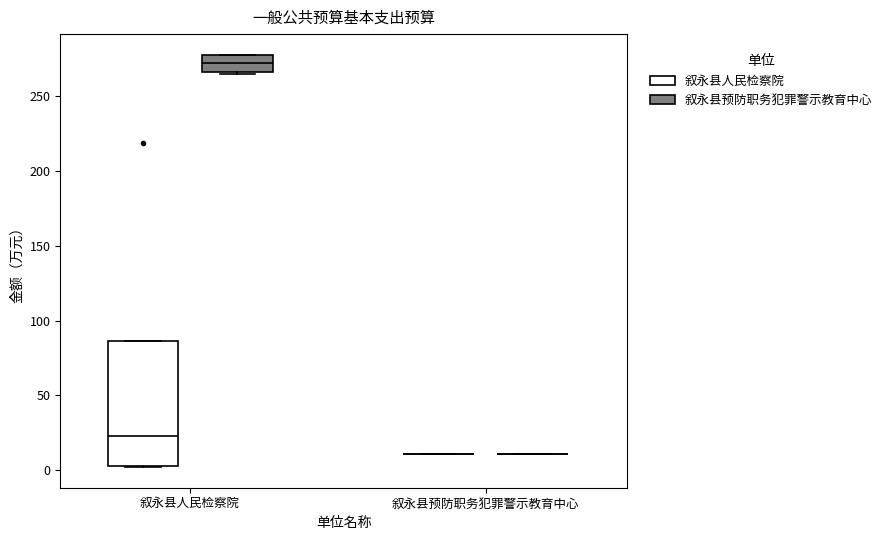

Reading left to right, read every box against the y-axis: the position of its median line, the range the box covers, and the ends of its whiskers. The values are not printed on the chart, so give them approximately, as read against the axis.

叙永县人民检察院 (叙永县人民检察院): median 25, box 5 to 85, whiskers 0 to 85
叙永县人民检察院 (叙永县预防职务犯罪警示教育中心): median 270, box 265 to 280, whiskers 265 (just below the box's lower edge) to 280
叙永县预防职务犯罪警示教育中心 (叙永县人民检察院): box collapsed to a line at 10, whiskers 10 to 10
叙永县预防职务犯罪警示教育中心 (叙永县预防职务犯罪警示教育中心): box collapsed to a line at 10, whiskers 10 to 10